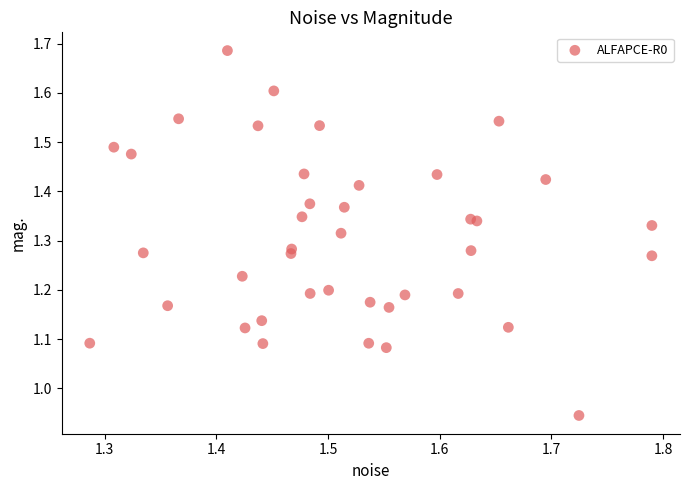

What is the range of X values (max minus min)?

0.5